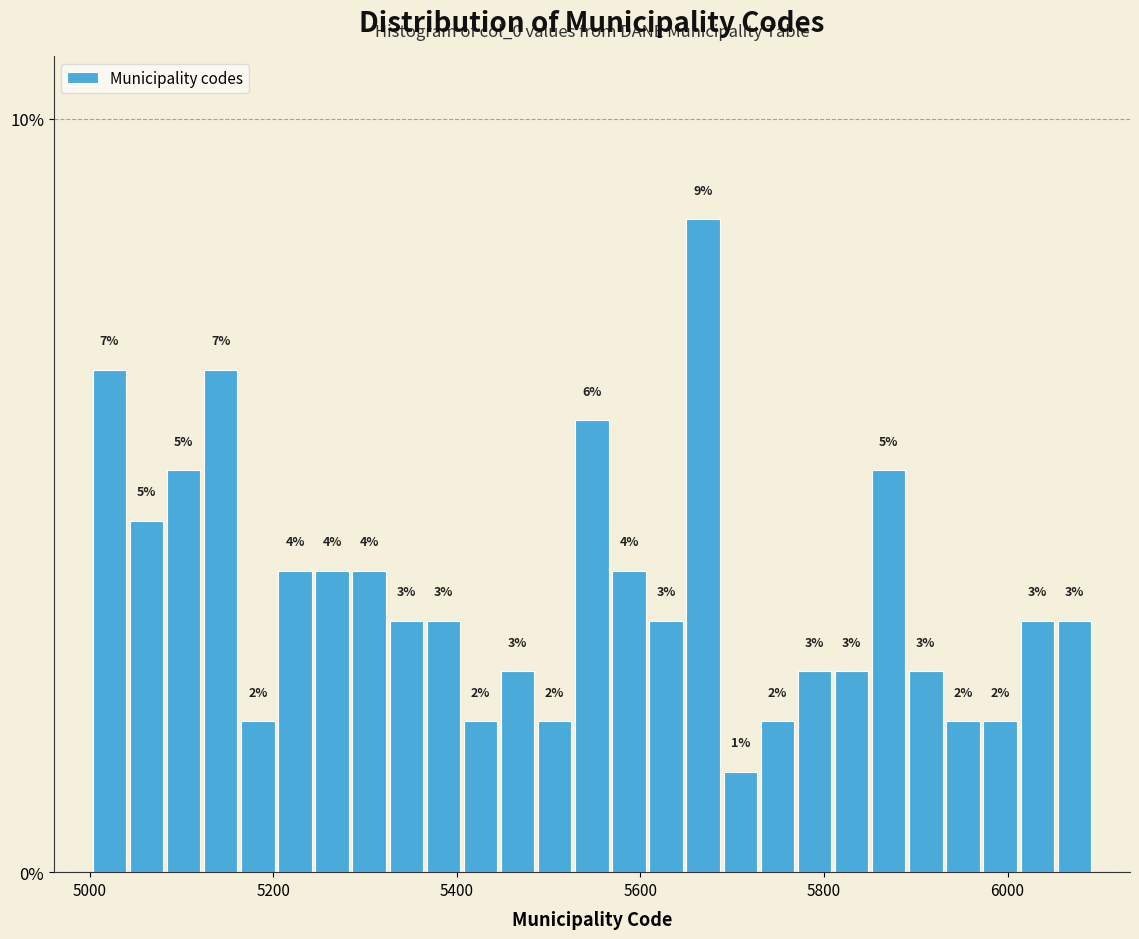

Around what value on the x-axis is the tallest bar? Give the approximate position of its centre, as read against the axis.

5660